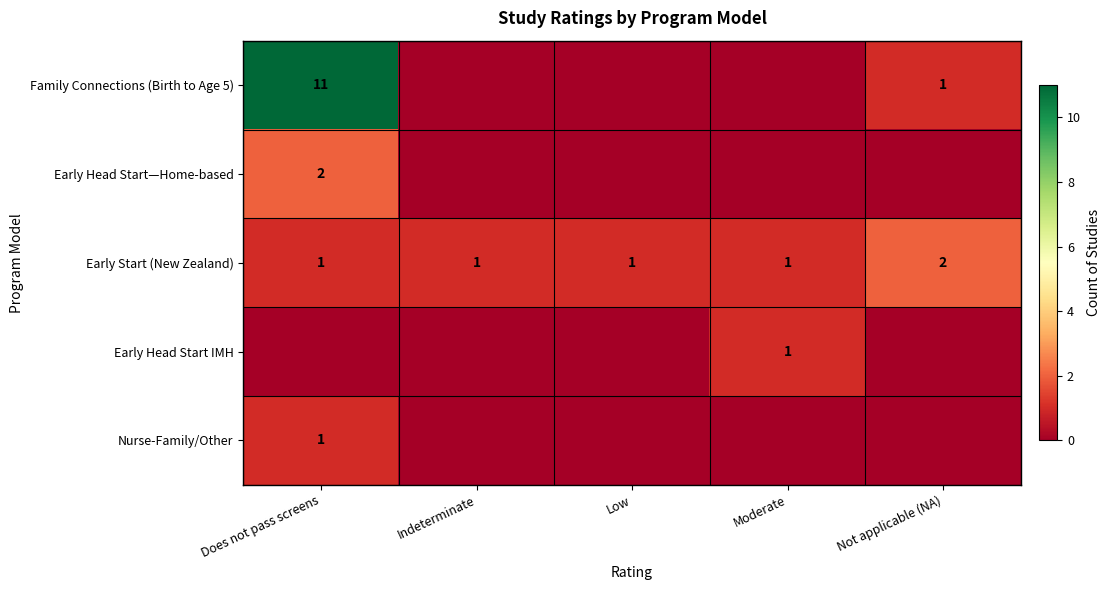

How many Early Start (New Zealand) values are between 1 and 2?

5